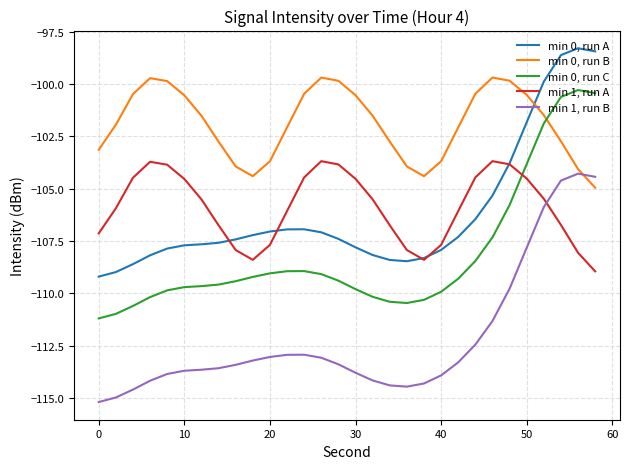

What is the minimum value shown in the chart?

-115.2